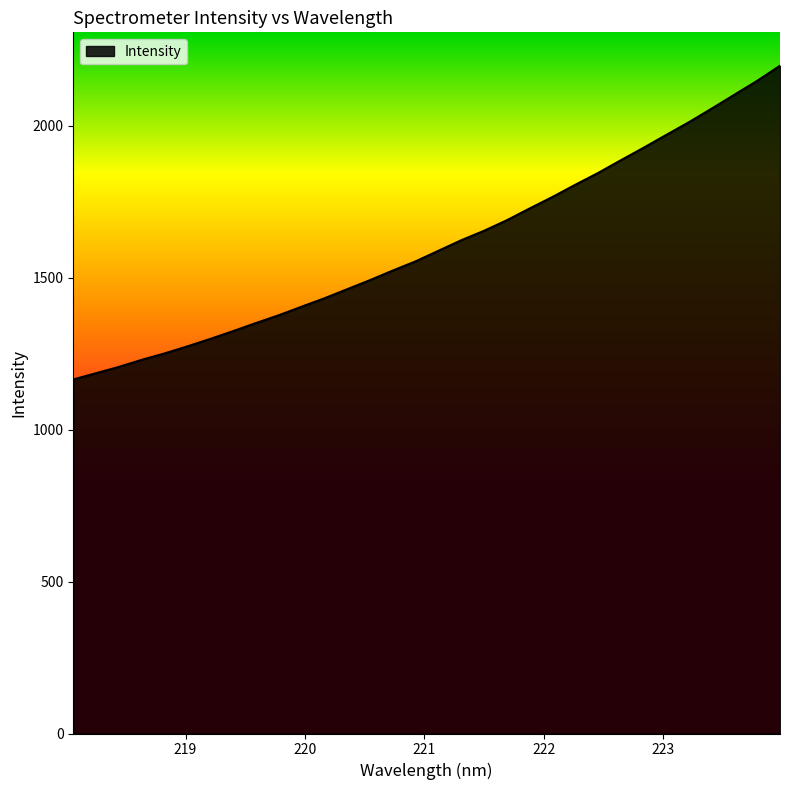

What is the greatest value displayed?

2198.0